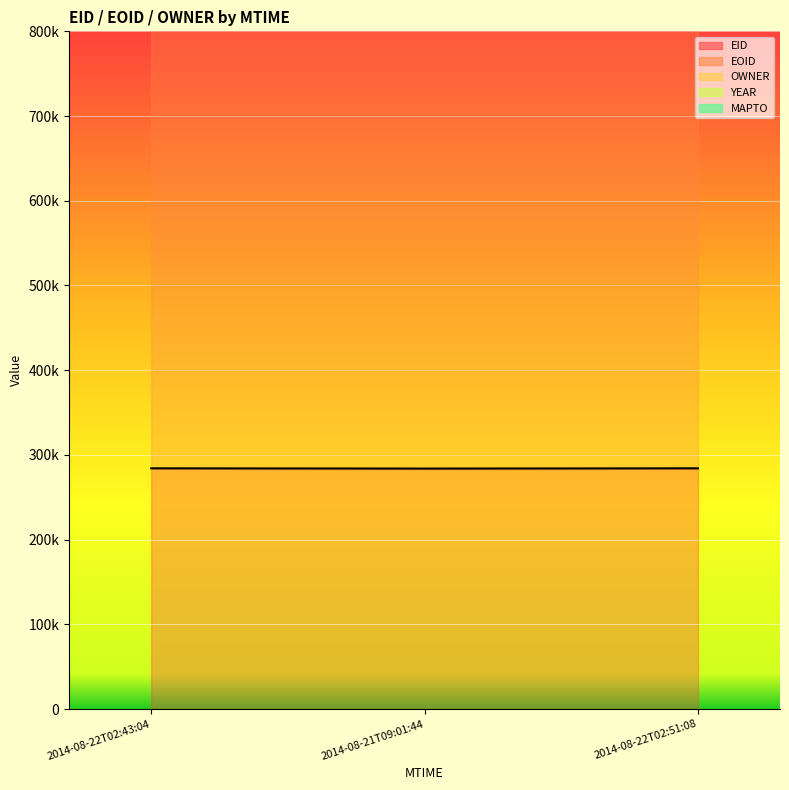

What is the label of the 3rd point from the left?

2014-08-22T02:51:08